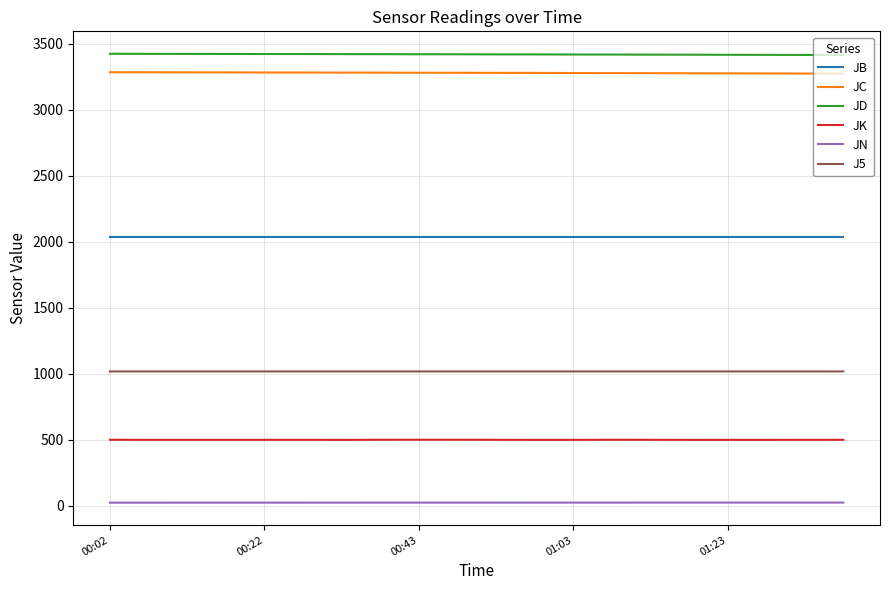

True or false: JN and J5 intersect in this chart.

False